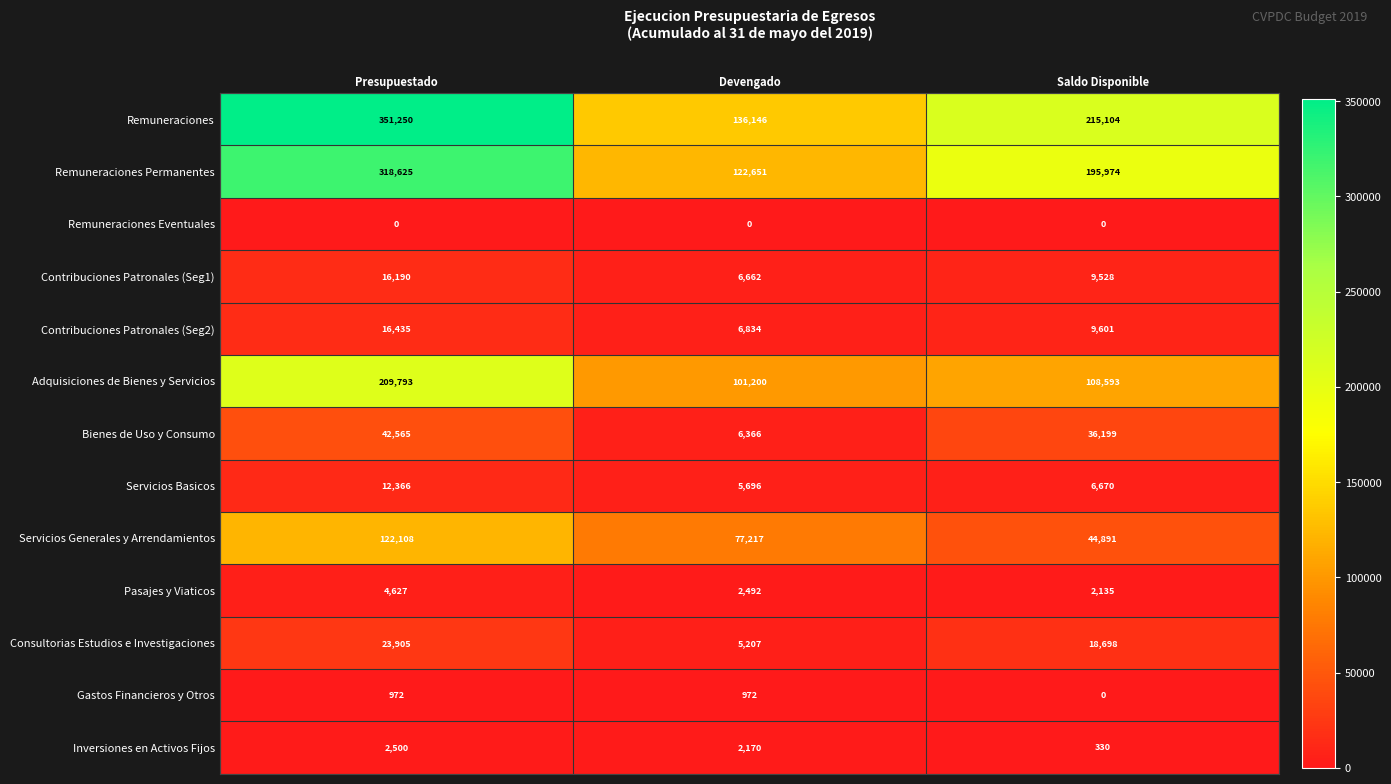

Between Presupuestado and Saldo Disponible, which series saw the biggest shift?

Remuneraciones